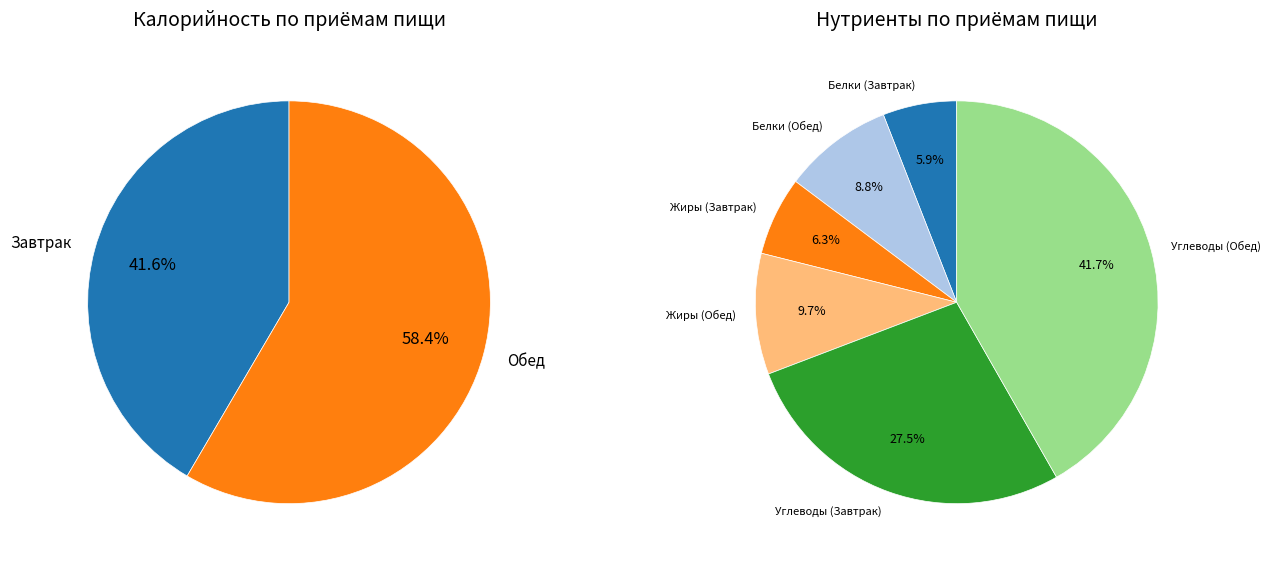

True or false: Завтрак accounts for 42% of the total.

True